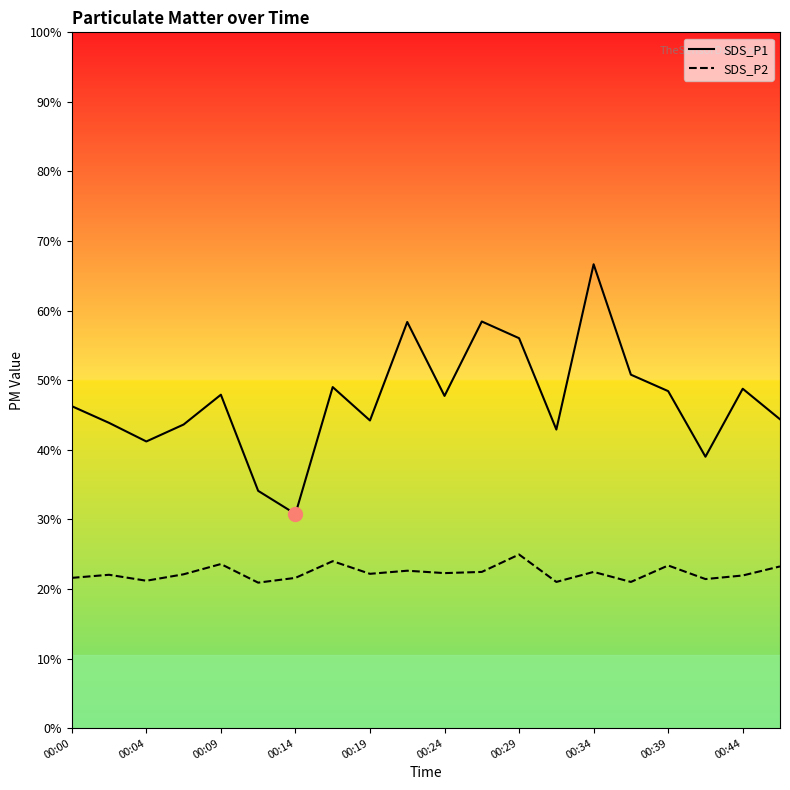

What are all the series names shown in the legend?

SDS_P1, SDS_P2